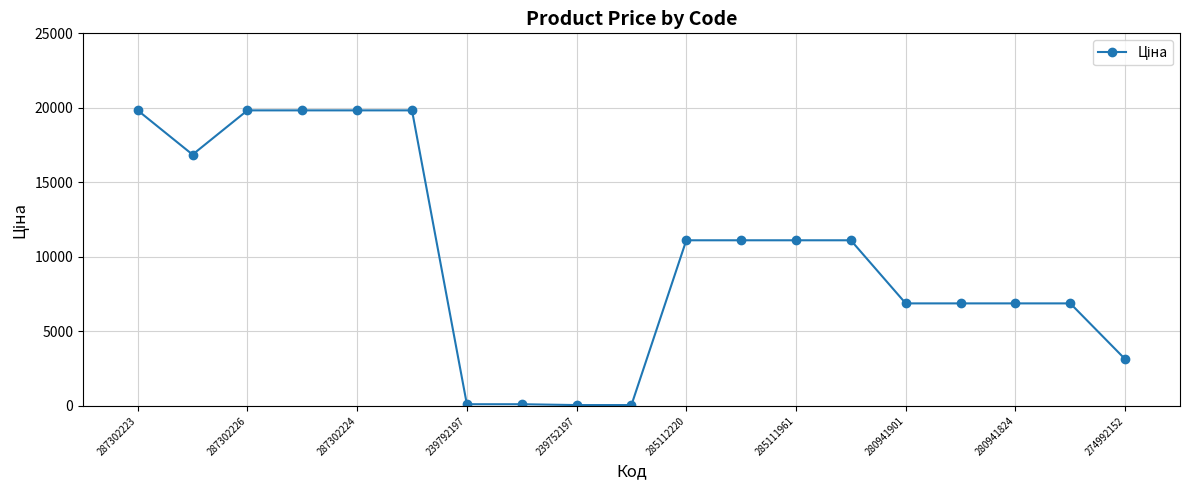

What is the value of the 16th point from the left?

6879.5